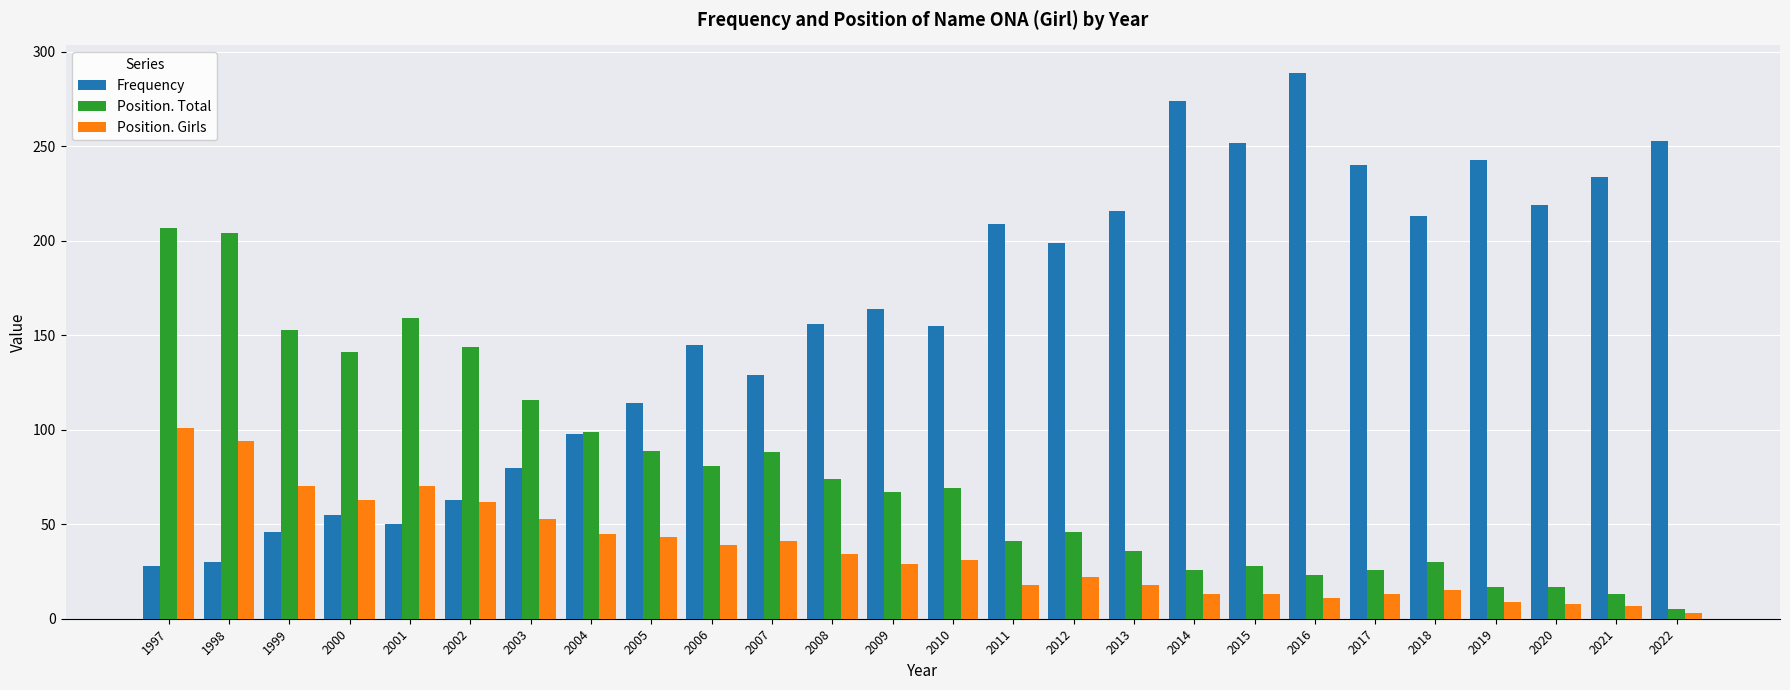

Count the number of categories in the chart.

26